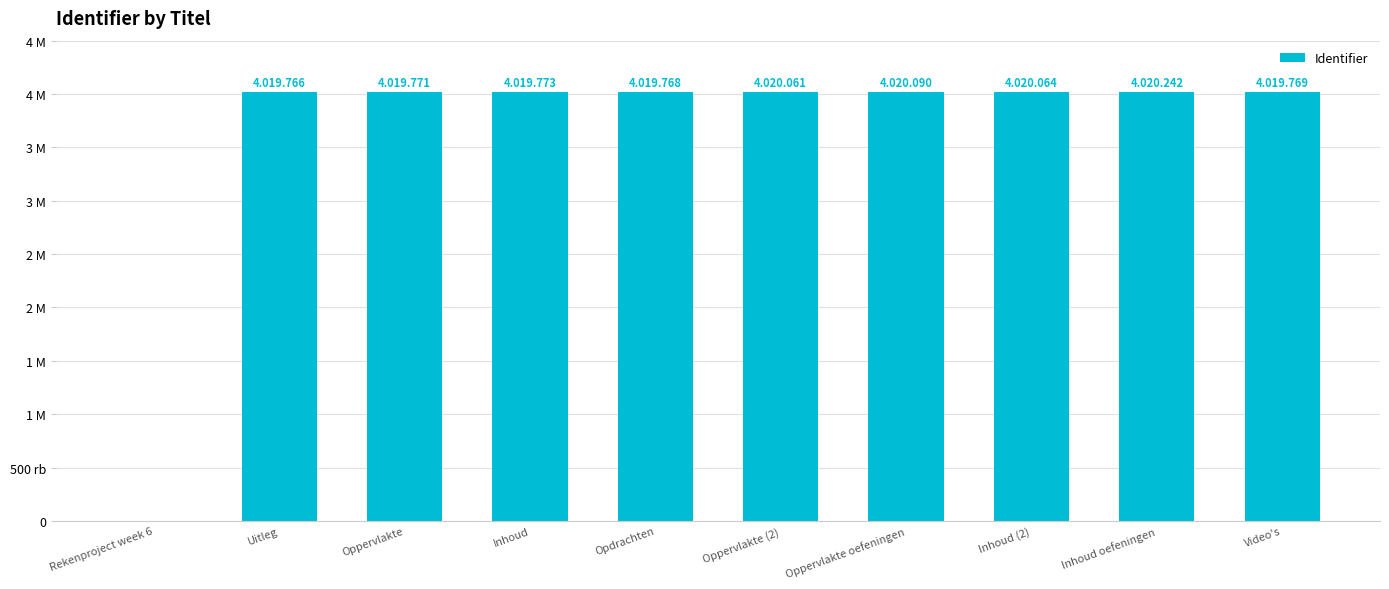

What is the value of the 10th bar from the left?

4019769